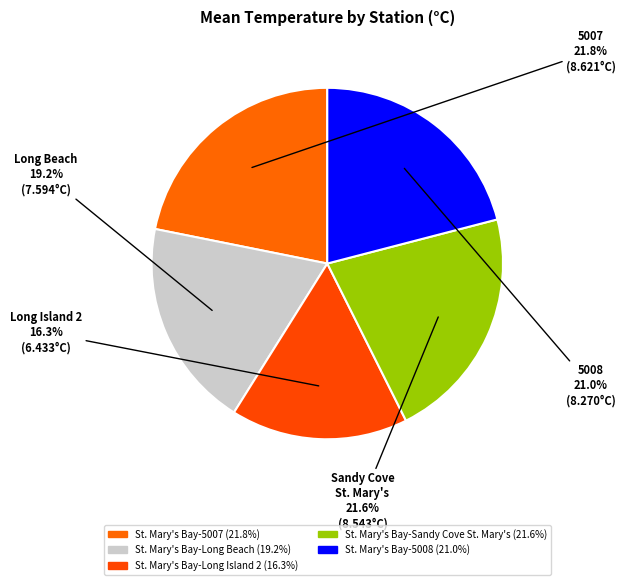

Which slice is the smallest?

Long Island 2